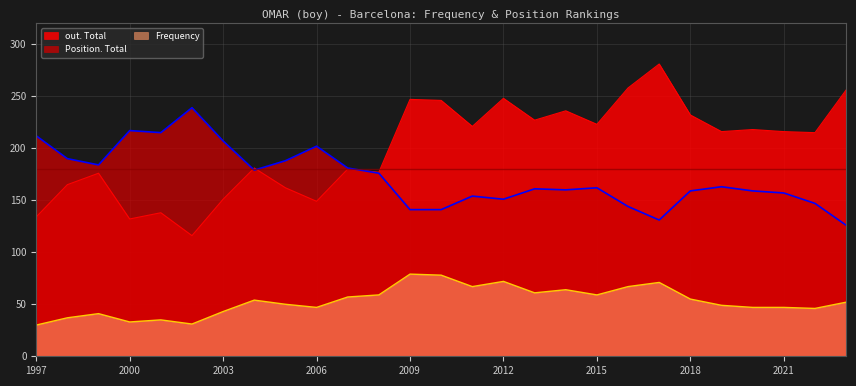

True or false: Frequency and out. Total cross at least once.

False